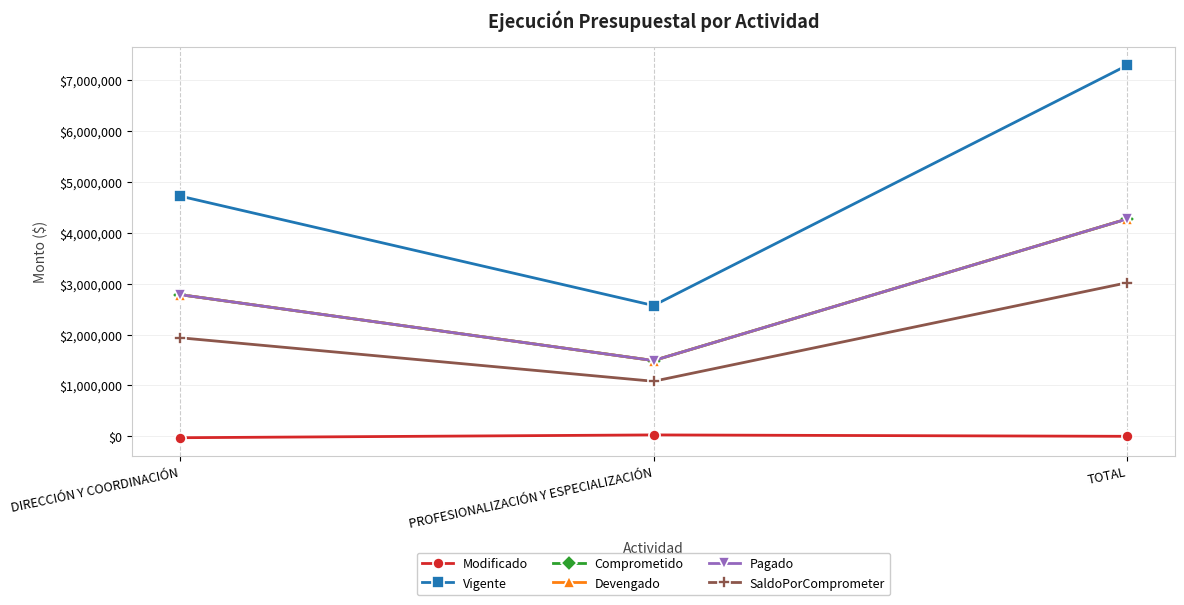

What is the maximum value shown in the chart?

7300000.0